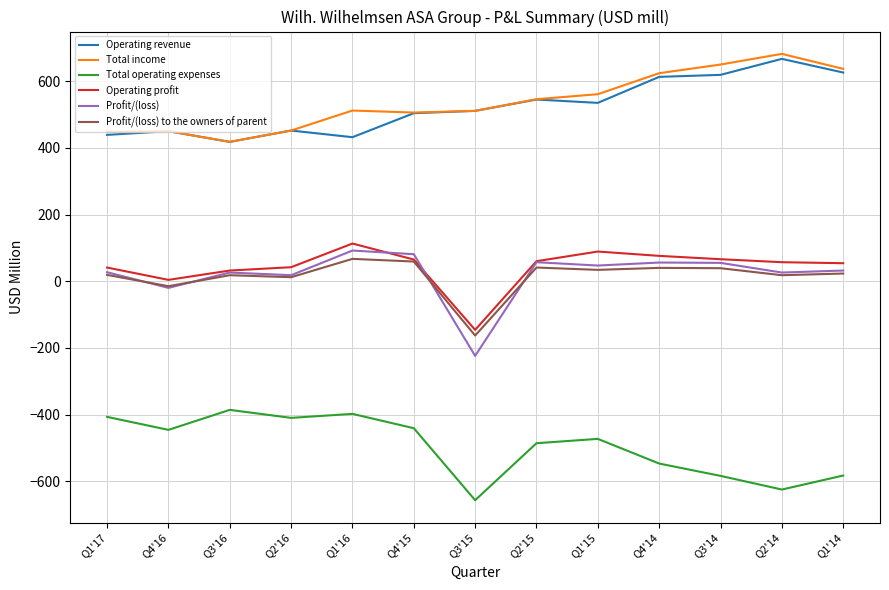

What is the difference between the highest and lowest values at Q3'14?

1234